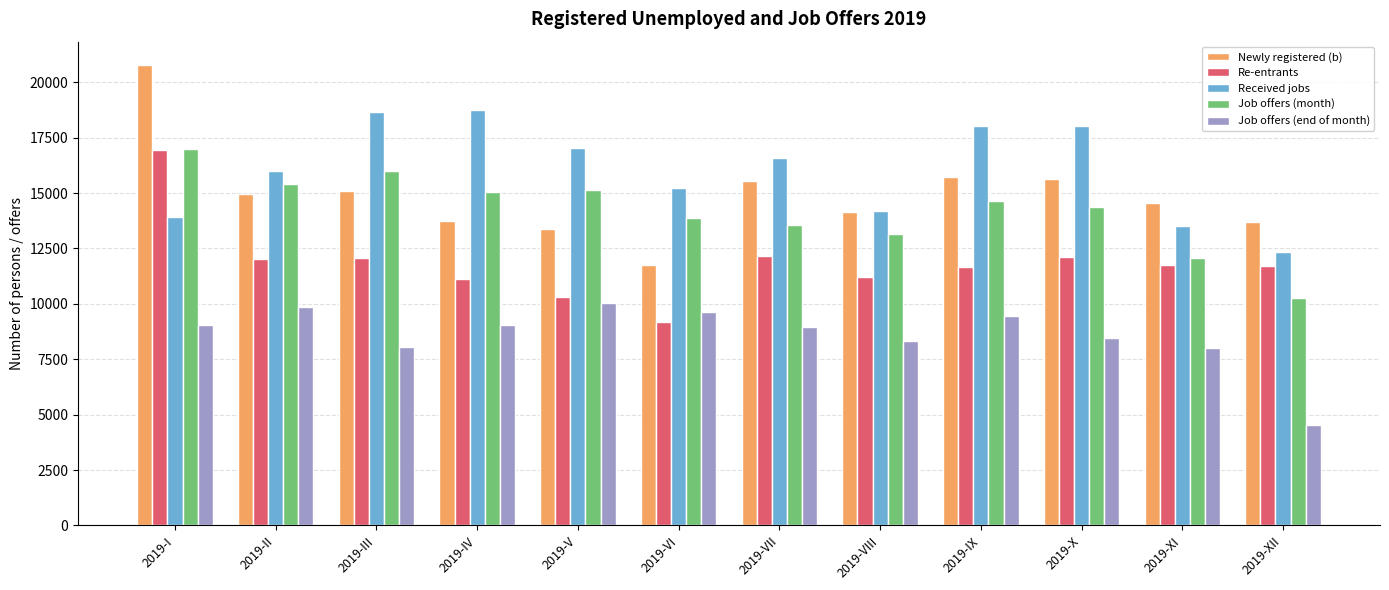

Rank the series at 2019-III from highest to lowest value.

Received jobs, Job offers (month), Newly registered (b), Re-entrants, Job offers (end of month)